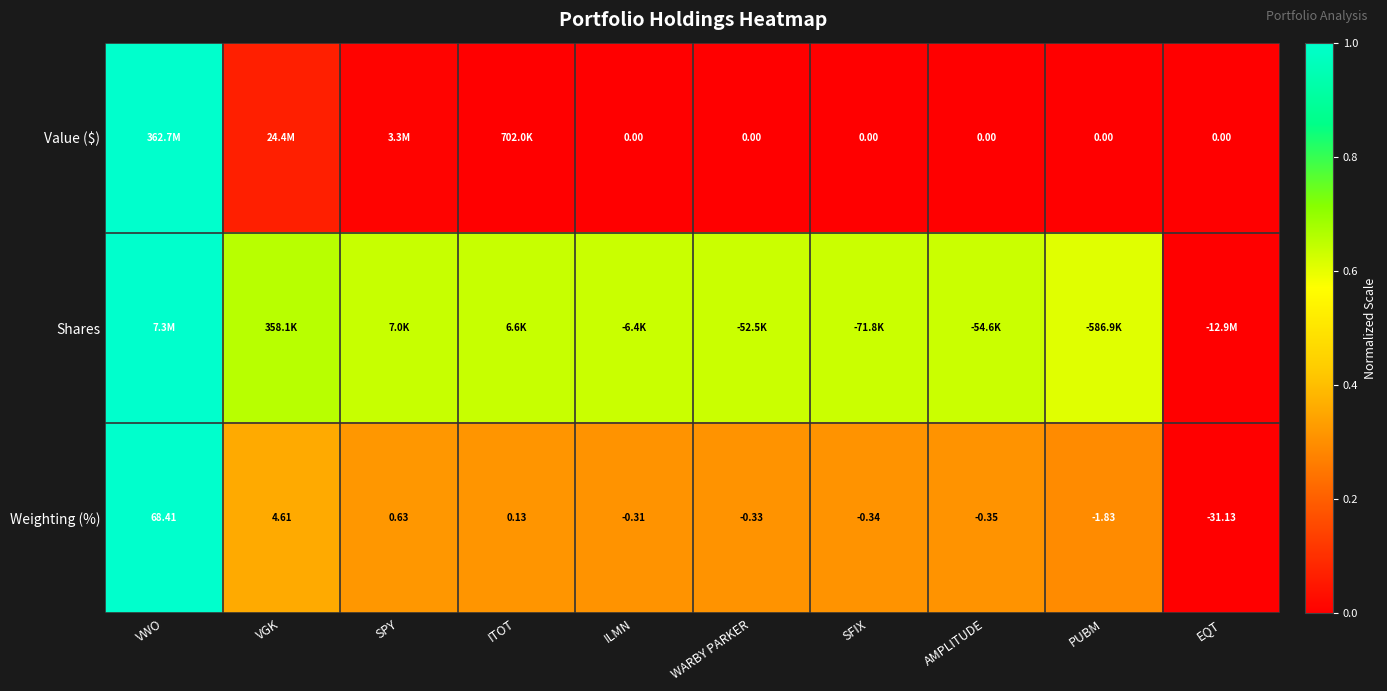

List the labels in order of Weighting (%) value, largest first.

VWO, VGK, SPY, ITOT, ILMN, WARBY PARKER, SFIX, AMPLITUDE, PUBM, EQT